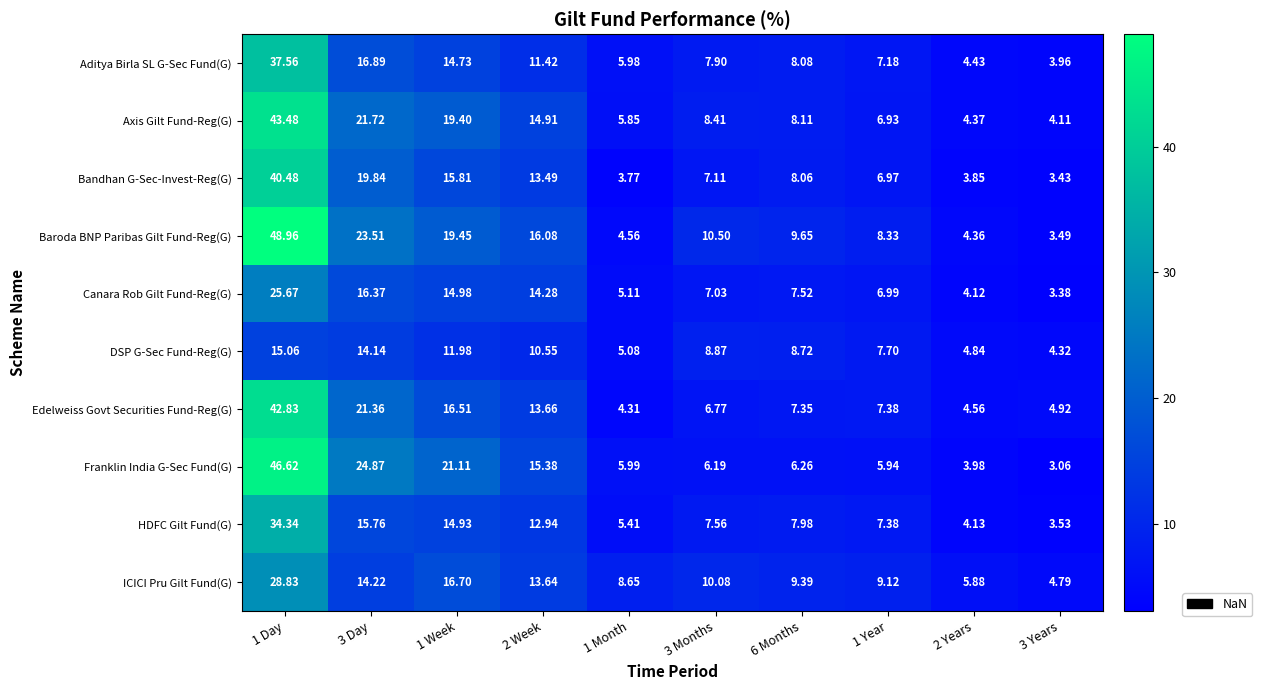

At 3 Day, list the series in order from largest to smallest.

Franklin India G-Sec Fund(G), Baroda BNP Paribas Gilt Fund-Reg(G), Axis Gilt Fund-Reg(G), Edelweiss Govt Securities Fund-Reg(G), Bandhan G-Sec-Invest-Reg(G), Aditya Birla SL G-Sec Fund(G), Canara Rob Gilt Fund-Reg(G), HDFC Gilt Fund(G), ICICI Pru Gilt Fund(G), DSP G-Sec Fund-Reg(G)